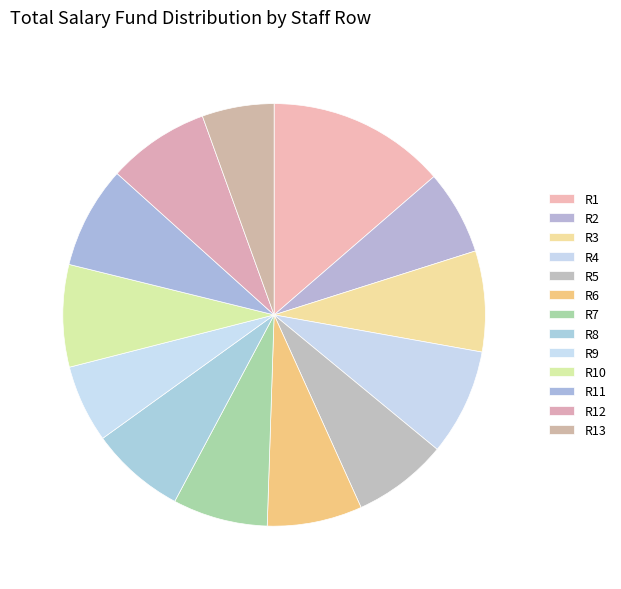

How many segments does this pie chart have?

13